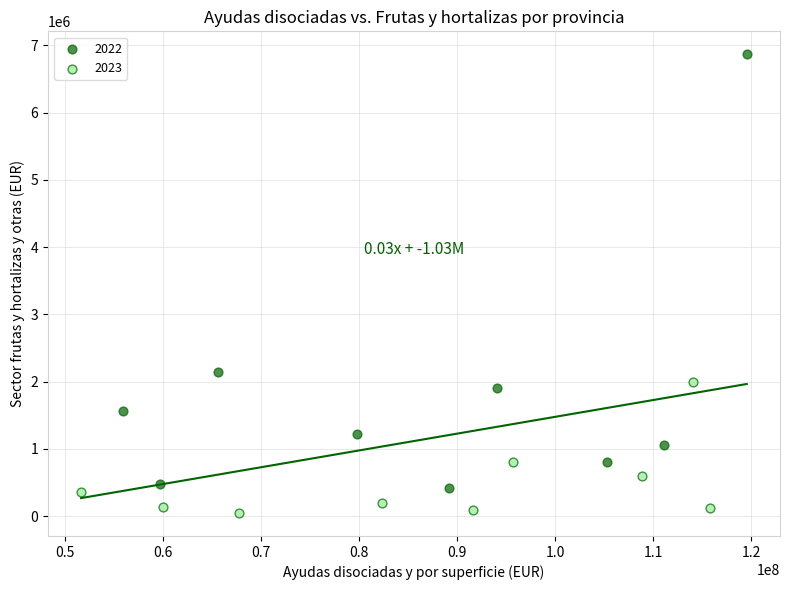

Which series contains the lowest Y value?

2023